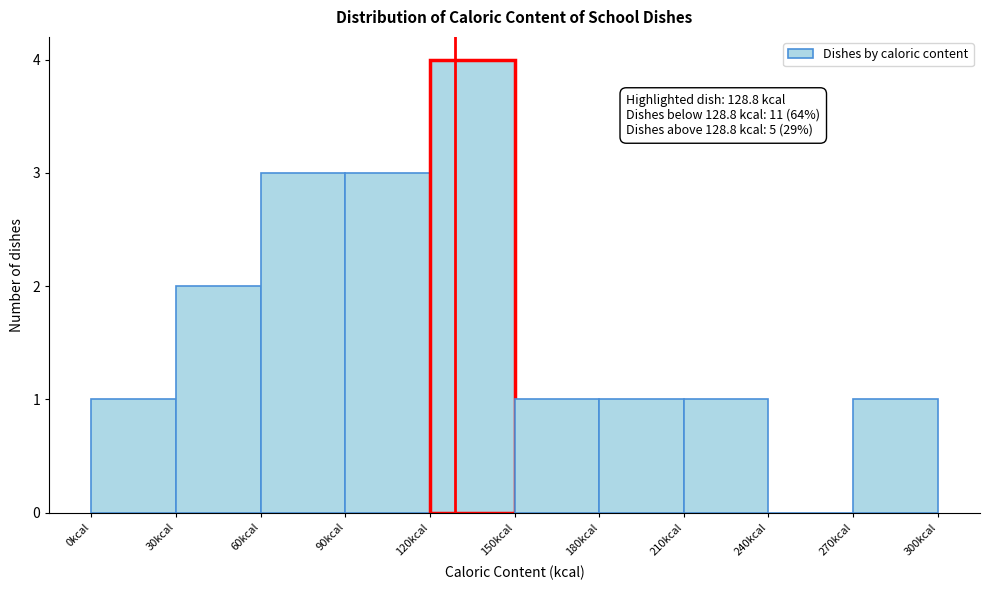

Which range on the x-axis has the tallest bar?

120 to 150